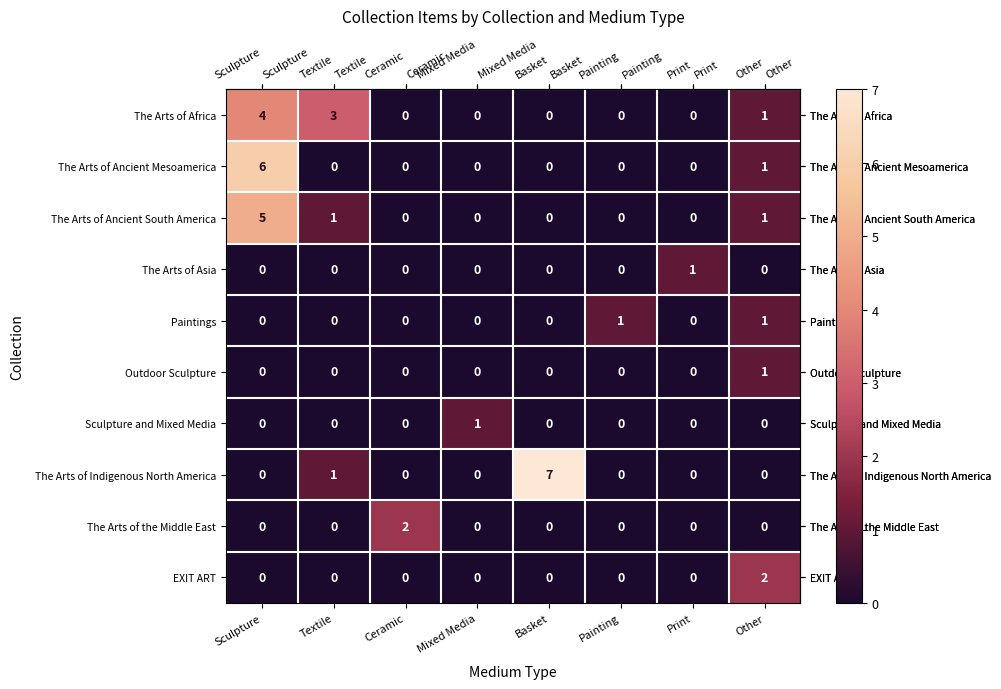

What is the sum of all The Arts of Africa values?

8